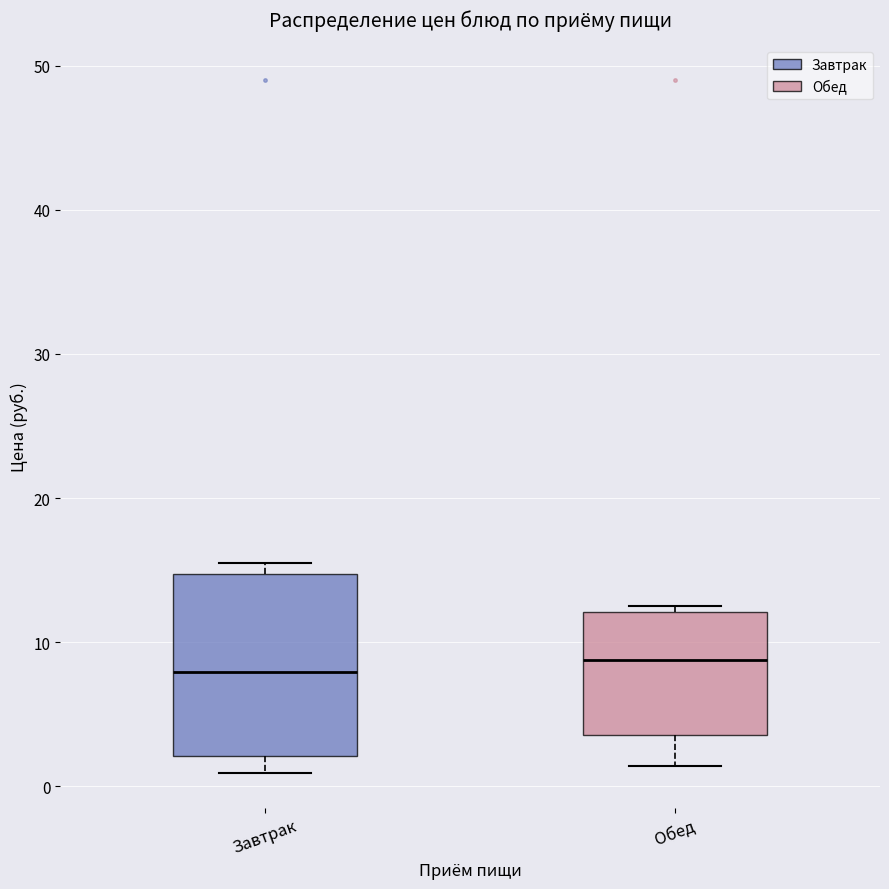

Where does the median line of the box for Завтрак sit on the y-axis? The values are not printed on the chart, so give them approximately, as read against the axis.

8